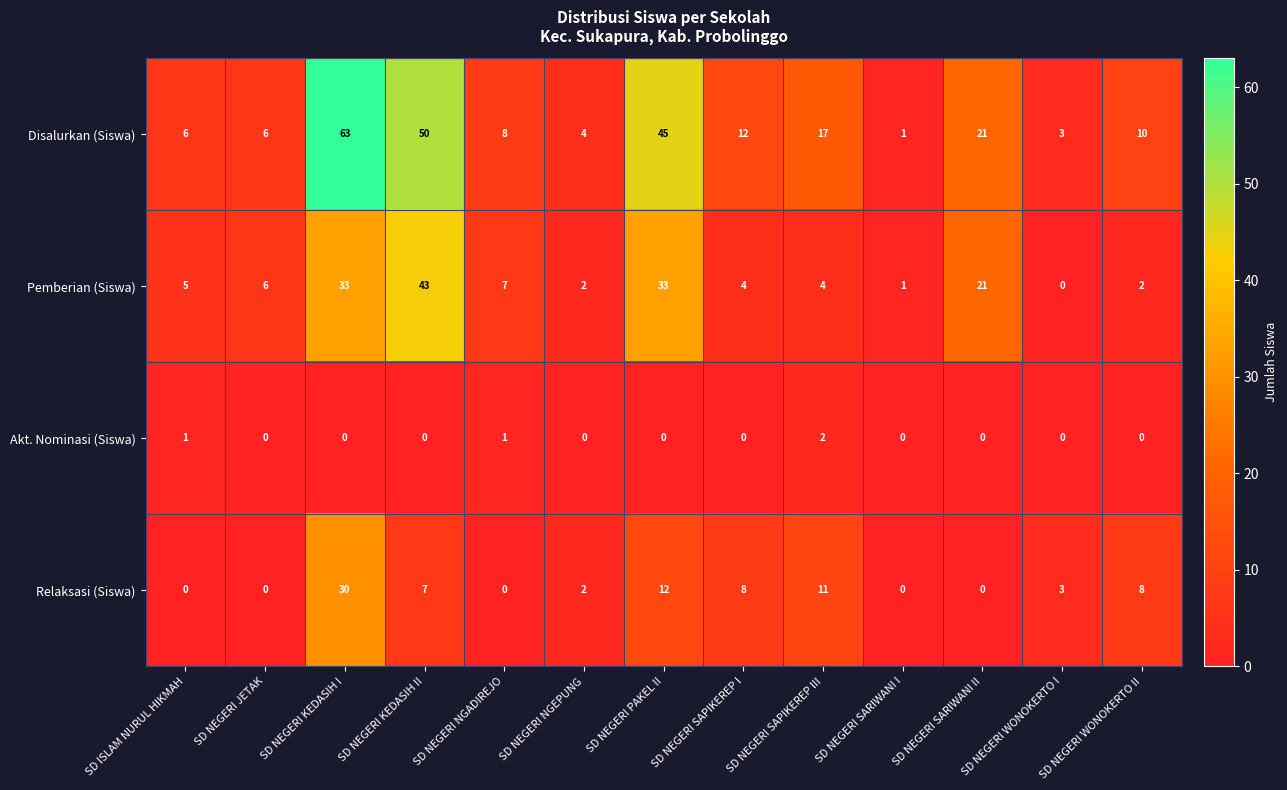

At which label is Pemberian (Siswa) closest to 21?

SD NEGERI SARIWANI II